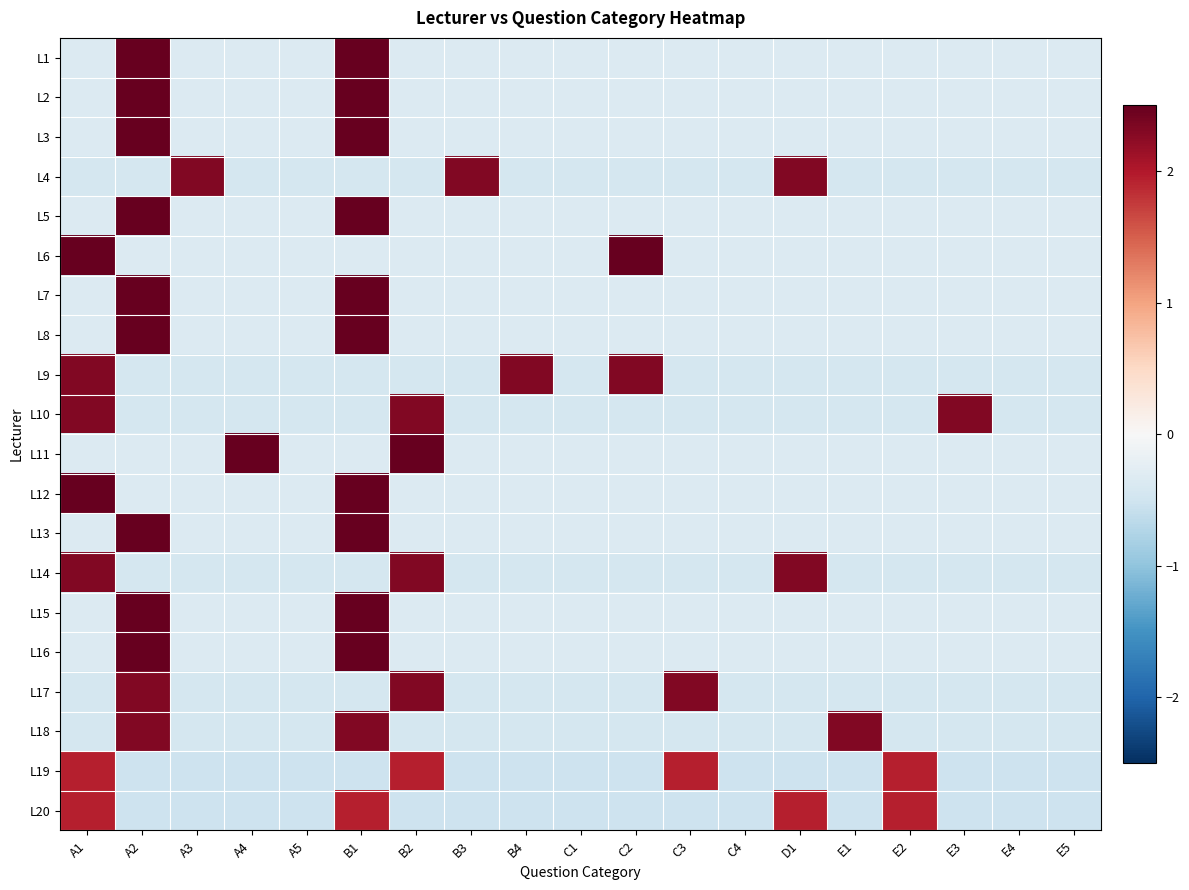

Reading right to left, extract all data points from this chart.

L1: E5=-0.3	E4=-0.3	E3=-0.3	E2=-0.3	E1=-0.3	D1=-0.3	C4=-0.3	C3=-0.3	C2=-0.3	C1=-0.3	B4=-0.3	B3=-0.3	B2=-0.3	B1=2.9	A5=-0.3	A4=-0.3	A3=-0.3	A2=2.9	A1=-0.3
L2: E5=-0.3	E4=-0.3	E3=-0.3	E2=-0.3	E1=-0.3	D1=-0.3	C4=-0.3	C3=-0.3	C2=-0.3	C1=-0.3	B4=-0.3	B3=-0.3	B2=-0.3	B1=2.9	A5=-0.3	A4=-0.3	A3=-0.3	A2=2.9	A1=-0.3
L3: E5=-0.3	E4=-0.3	E3=-0.3	E2=-0.3	E1=-0.3	D1=-0.3	C4=-0.3	C3=-0.3	C2=-0.3	C1=-0.3	B4=-0.3	B3=-0.3	B2=-0.3	B1=2.9	A5=-0.3	A4=-0.3	A3=-0.3	A2=2.9	A1=-0.3
L4: E5=-0.4	E4=-0.4	E3=-0.4	E2=-0.4	E1=-0.4	D1=2.3	C4=-0.4	C3=-0.4	C2=-0.4	C1=-0.4	B4=-0.4	B3=2.3	B2=-0.4	B1=-0.4	A5=-0.4	A4=-0.4	A3=2.3	A2=-0.4	A1=-0.4
L5: E5=-0.3	E4=-0.3	E3=-0.3	E2=-0.3	E1=-0.3	D1=-0.3	C4=-0.3	C3=-0.3	C2=-0.3	C1=-0.3	B4=-0.3	B3=-0.3	B2=-0.3	B1=2.9	A5=-0.3	A4=-0.3	A3=-0.3	A2=2.9	A1=-0.3
L6: E5=-0.3	E4=-0.3	E3=-0.3	E2=-0.3	E1=-0.3	D1=-0.3	C4=-0.3	C3=-0.3	C2=2.9	C1=-0.3	B4=-0.3	B3=-0.3	B2=-0.3	B1=-0.3	A5=-0.3	A4=-0.3	A3=-0.3	A2=-0.3	A1=2.9
L7: E5=-0.3	E4=-0.3	E3=-0.3	E2=-0.3	E1=-0.3	D1=-0.3	C4=-0.3	C3=-0.3	C2=-0.3	C1=-0.3	B4=-0.3	B3=-0.3	B2=-0.3	B1=2.9	A5=-0.3	A4=-0.3	A3=-0.3	A2=2.9	A1=-0.3
L8: E5=-0.3	E4=-0.3	E3=-0.3	E2=-0.3	E1=-0.3	D1=-0.3	C4=-0.3	C3=-0.3	C2=-0.3	C1=-0.3	B4=-0.3	B3=-0.3	B2=-0.3	B1=2.9	A5=-0.3	A4=-0.3	A3=-0.3	A2=2.9	A1=-0.3
L9: E5=-0.4	E4=-0.4	E3=-0.4	E2=-0.4	E1=-0.4	D1=-0.4	C4=-0.4	C3=-0.4	C2=2.3	C1=-0.4	B4=2.3	B3=-0.4	B2=-0.4	B1=-0.4	A5=-0.4	A4=-0.4	A3=-0.4	A2=-0.4	A1=2.3
L10: E5=-0.4	E4=-0.4	E3=2.3	E2=-0.4	E1=-0.4	D1=-0.4	C4=-0.4	C3=-0.4	C2=-0.4	C1=-0.4	B4=-0.4	B3=-0.4	B2=2.3	B1=-0.4	A5=-0.4	A4=-0.4	A3=-0.4	A2=-0.4	A1=2.3
L11: E5=-0.3	E4=-0.3	E3=-0.3	E2=-0.3	E1=-0.3	D1=-0.3	C4=-0.3	C3=-0.3	C2=-0.3	C1=-0.3	B4=-0.3	B3=-0.3	B2=2.9	B1=-0.3	A5=-0.3	A4=2.9	A3=-0.3	A2=-0.3	A1=-0.3
L12: E5=-0.3	E4=-0.3	E3=-0.3	E2=-0.3	E1=-0.3	D1=-0.3	C4=-0.3	C3=-0.3	C2=-0.3	C1=-0.3	B4=-0.3	B3=-0.3	B2=-0.3	B1=2.9	A5=-0.3	A4=-0.3	A3=-0.3	A2=-0.3	A1=2.9
L13: E5=-0.3	E4=-0.3	E3=-0.3	E2=-0.3	E1=-0.3	D1=-0.3	C4=-0.3	C3=-0.3	C2=-0.3	C1=-0.3	B4=-0.3	B3=-0.3	B2=-0.3	B1=2.9	A5=-0.3	A4=-0.3	A3=-0.3	A2=2.9	A1=-0.3
L14: E5=-0.4	E4=-0.4	E3=-0.4	E2=-0.4	E1=-0.4	D1=2.3	C4=-0.4	C3=-0.4	C2=-0.4	C1=-0.4	B4=-0.4	B3=-0.4	B2=2.3	B1=-0.4	A5=-0.4	A4=-0.4	A3=-0.4	A2=-0.4	A1=2.3
L15: E5=-0.3	E4=-0.3	E3=-0.3	E2=-0.3	E1=-0.3	D1=-0.3	C4=-0.3	C3=-0.3	C2=-0.3	C1=-0.3	B4=-0.3	B3=-0.3	B2=-0.3	B1=2.9	A5=-0.3	A4=-0.3	A3=-0.3	A2=2.9	A1=-0.3
L16: E5=-0.3	E4=-0.3	E3=-0.3	E2=-0.3	E1=-0.3	D1=-0.3	C4=-0.3	C3=-0.3	C2=-0.3	C1=-0.3	B4=-0.3	B3=-0.3	B2=-0.3	B1=2.9	A5=-0.3	A4=-0.3	A3=-0.3	A2=2.9	A1=-0.3
L17: E5=-0.4	E4=-0.4	E3=-0.4	E2=-0.4	E1=-0.4	D1=-0.4	C4=-0.4	C3=2.3	C2=-0.4	C1=-0.4	B4=-0.4	B3=-0.4	B2=2.3	B1=-0.4	A5=-0.4	A4=-0.4	A3=-0.4	A2=2.3	A1=-0.4
L18: E5=-0.4	E4=-0.4	E3=-0.4	E2=-0.4	E1=2.3	D1=-0.4	C4=-0.4	C3=-0.4	C2=-0.4	C1=-0.4	B4=-0.4	B3=-0.4	B2=-0.4	B1=2.3	A5=-0.4	A4=-0.4	A3=-0.4	A2=2.3	A1=-0.4
L19: E5=-0.5	E4=-0.5	E3=-0.5	E2=1.9	E1=-0.5	D1=-0.5	C4=-0.5	C3=1.9	C2=-0.5	C1=-0.5	B4=-0.5	B3=-0.5	B2=1.9	B1=-0.5	A5=-0.5	A4=-0.5	A3=-0.5	A2=-0.5	A1=1.9
L20: E5=-0.5	E4=-0.5	E3=-0.5	E2=1.9	E1=-0.5	D1=1.9	C4=-0.5	C3=-0.5	C2=-0.5	C1=-0.5	B4=-0.5	B3=-0.5	B2=-0.5	B1=1.9	A5=-0.5	A4=-0.5	A3=-0.5	A2=-0.5	A1=1.9